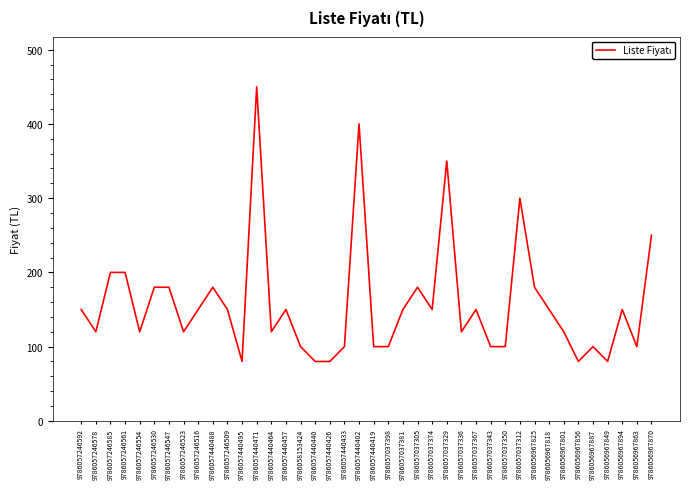

What is the ratio of the value at 9786057246509 to the value at 9786057440419?

1.5